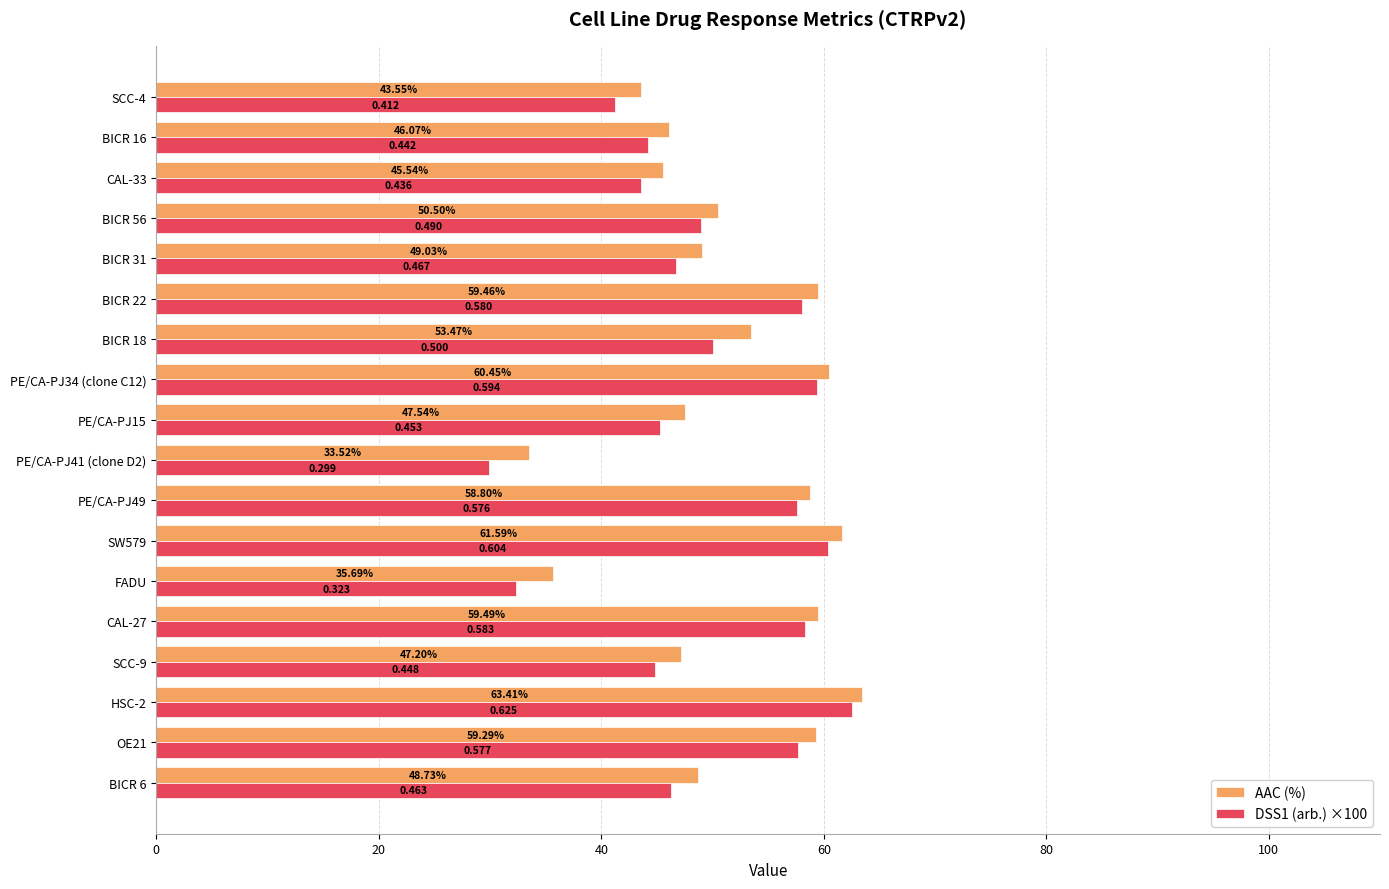

At how many categories does at least one series exceed 50?

9